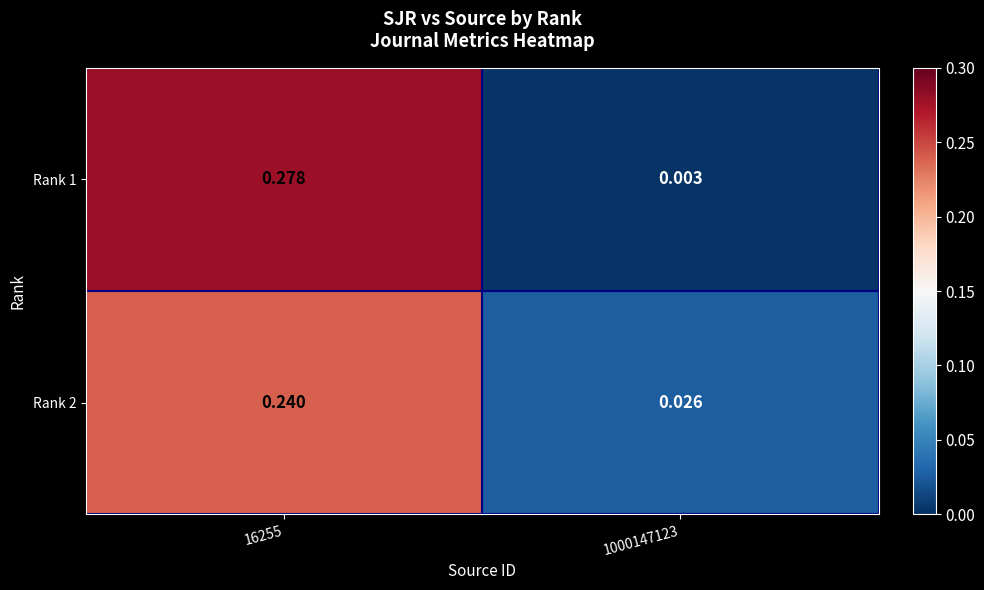

What is the maximum value shown in the chart?

0.3